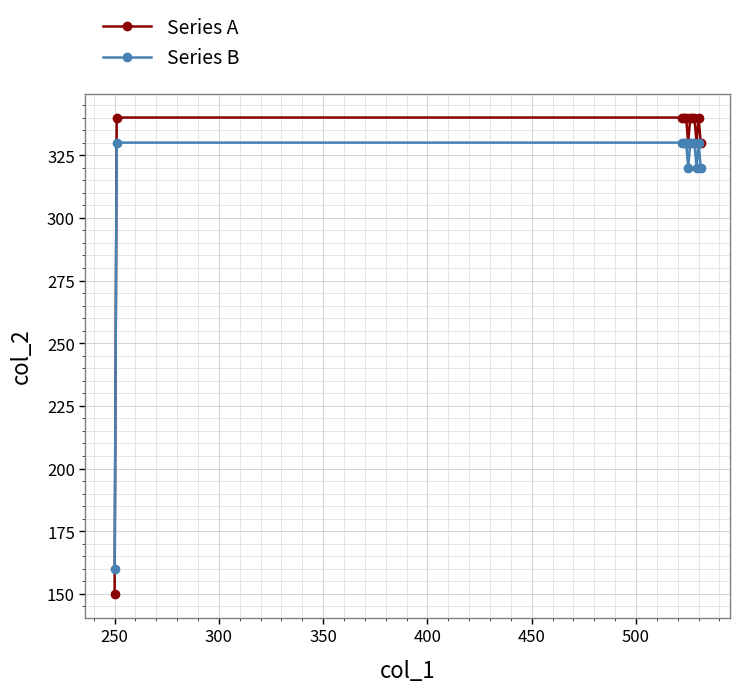

Count the number of data series in this chart.

2